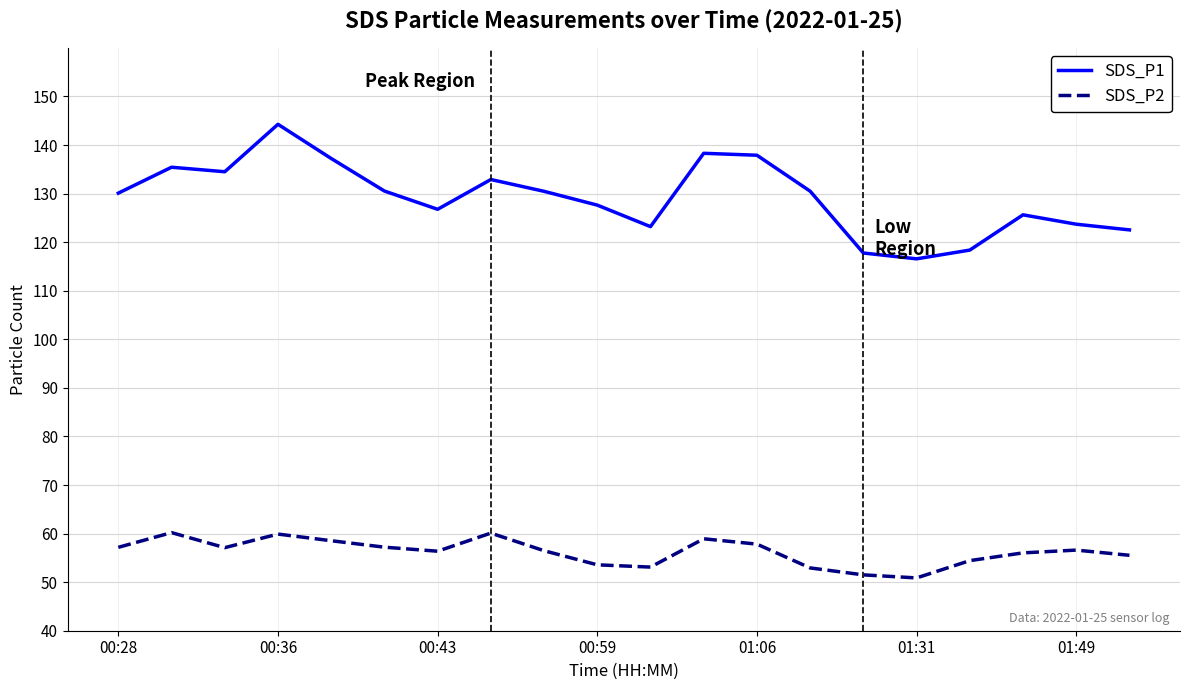

List the series in order of their peak value, lowest first.

SDS_P2, SDS_P1